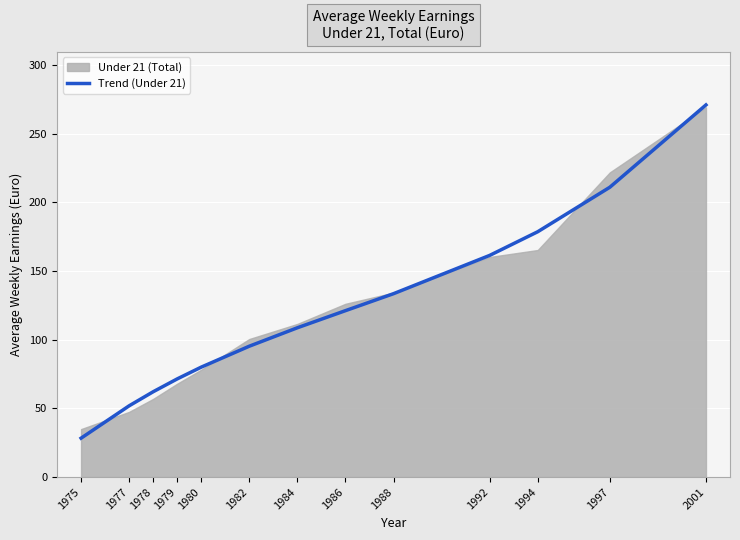

How many values exceed 108?

7